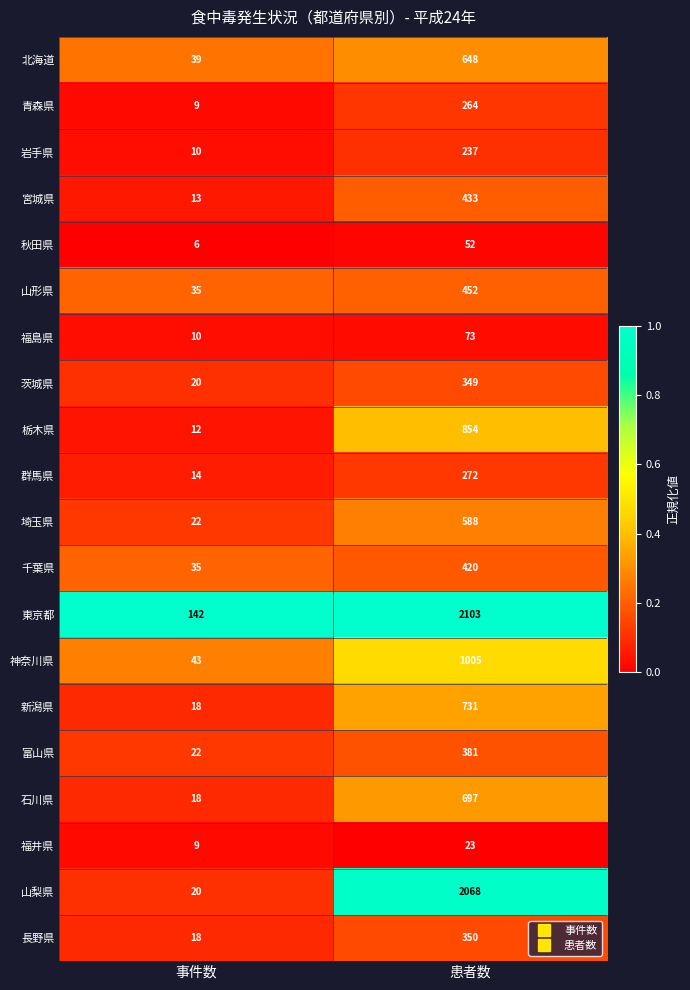

The value of 石川県 at 事件数 is 18. True or false?

True